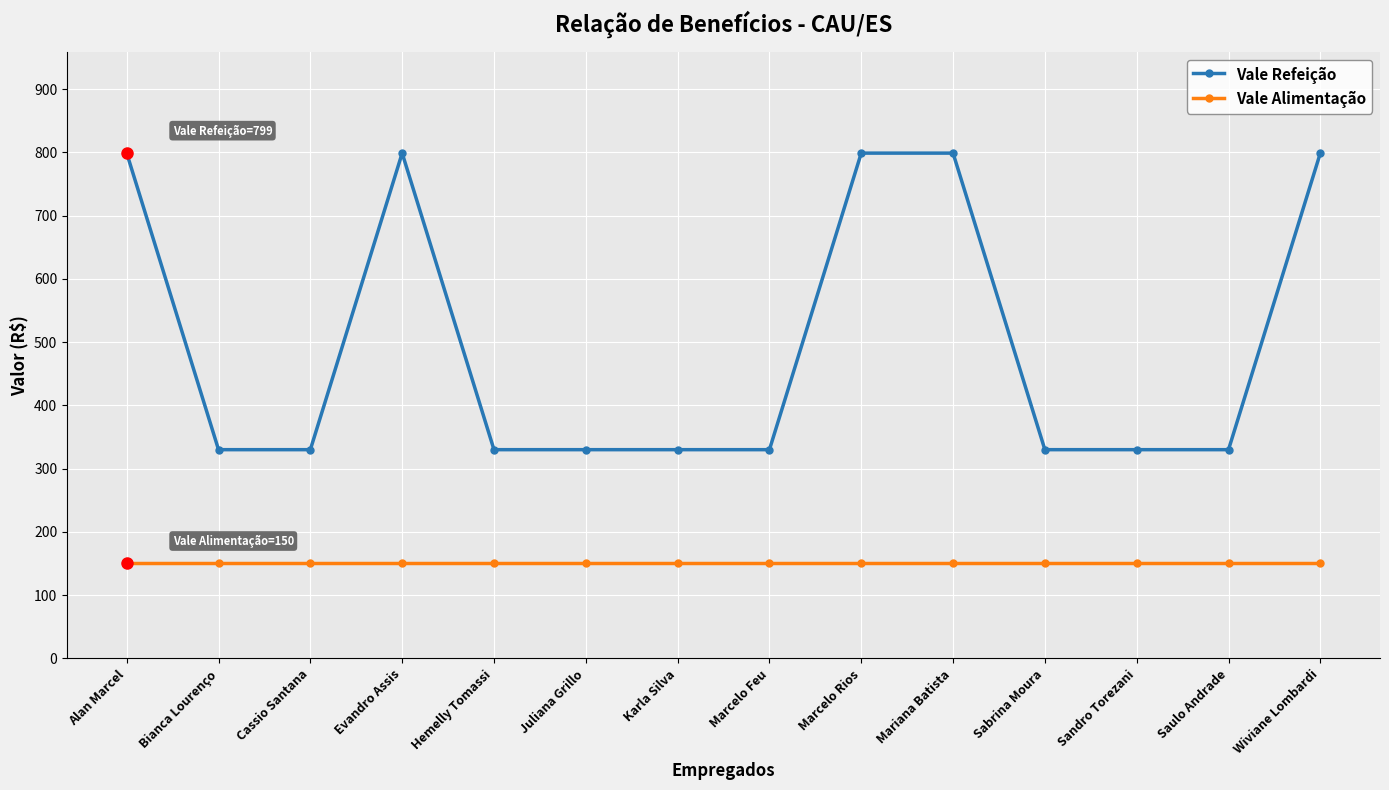

What is the total value across all series at Sabrina Moura?

480